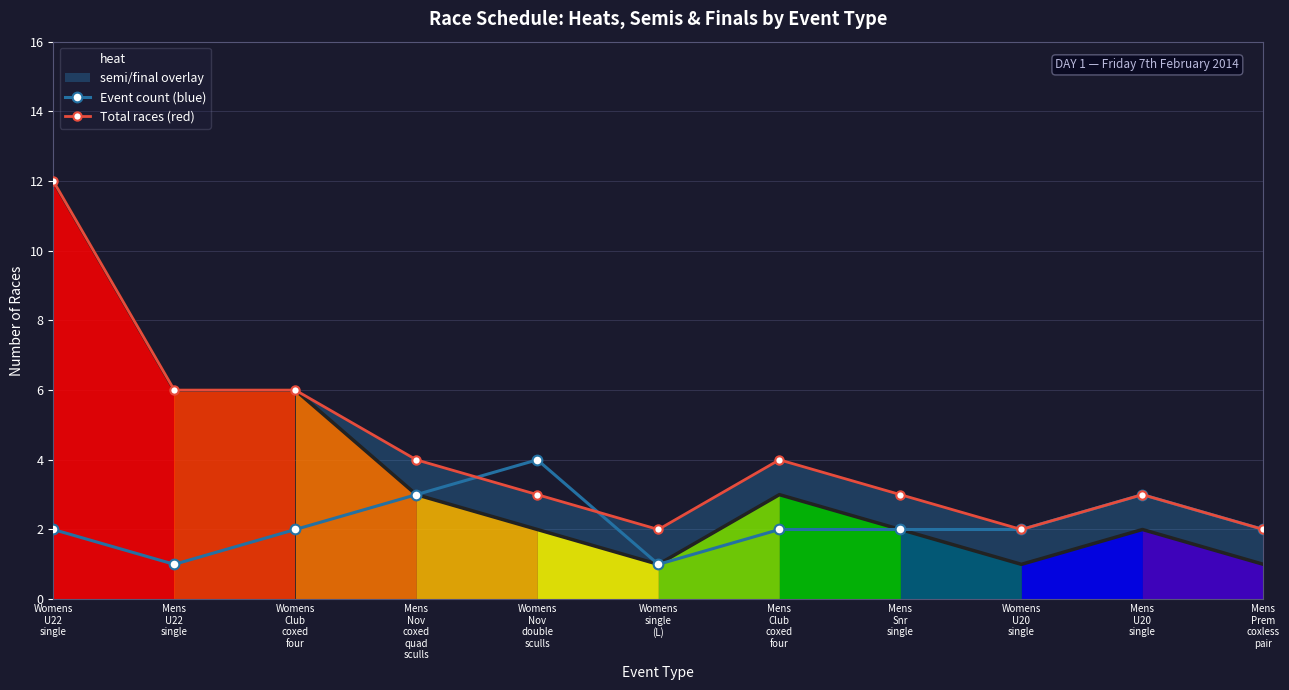

True or false: Event count (blue) and Total races (red) cross at least once.

True